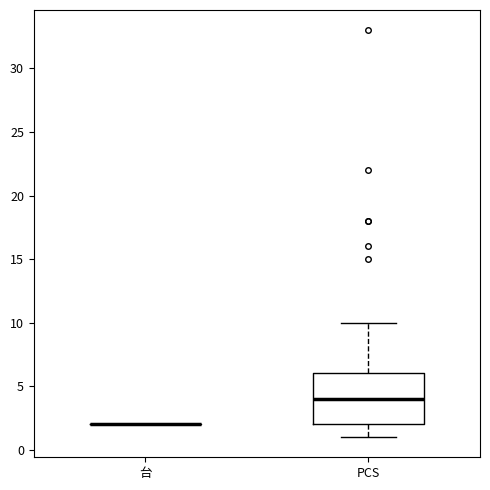

Reading left to right, read every box against the y-axis: the position of its median line, the range the box covers, and the ends of its whiskers. The values are not printed on the chart, so give them approximately, as read against the axis.

台: box collapsed to a line at 2, whiskers 2 to 2
PCS: median 4, box 2 to 6, whiskers 1 to 10